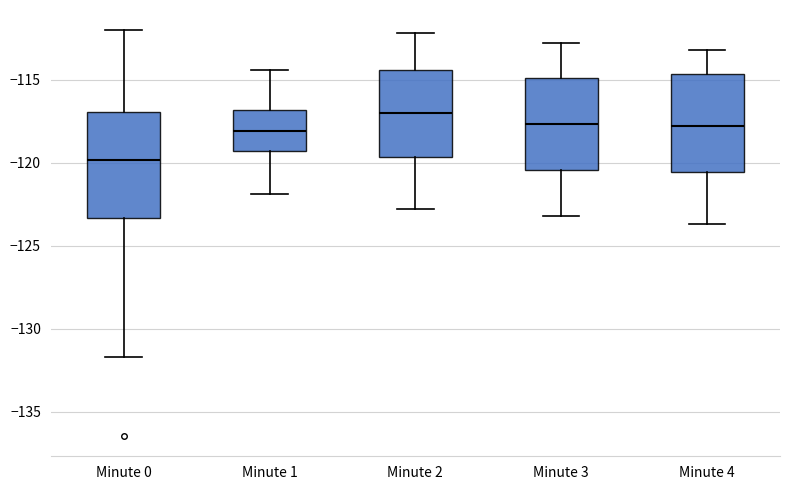

Reading left to right, transcribe this box plot: for each box, give where its median line is, the range the box spans, and where its two whiskers end, as read against the y-axis. The values are not printed on the chart, so give them approximately, as read against the axis.

Minute 0: median -120.0, box -123.5 to -117.0, whiskers -131.5 to -112.0
Minute 1: median -118.0, box -119.5 to -117.0, whiskers -122.0 to -114.5
Minute 2: median -117.0, box -119.5 to -114.5, whiskers -123.0 to -112.0
Minute 3: median -117.5, box -120.5 to -115.0, whiskers -123.0 to -113.0
Minute 4: median -118.0, box -120.5 to -114.5, whiskers -123.5 to -113.0